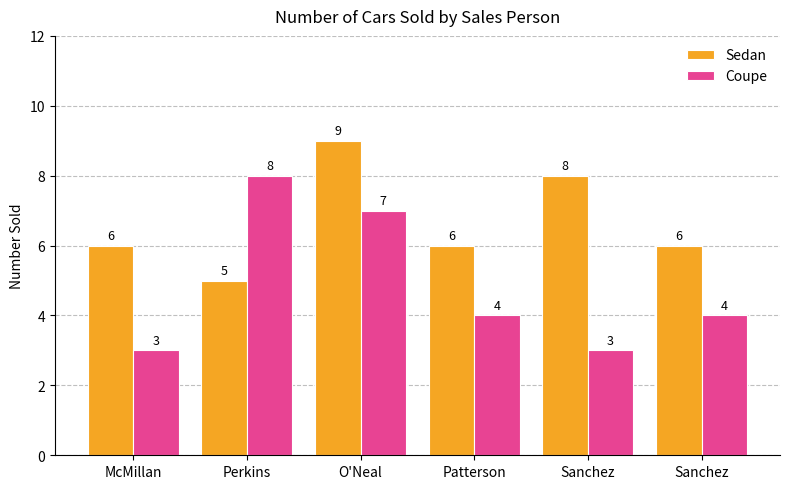

How many series are shown in this chart?

2